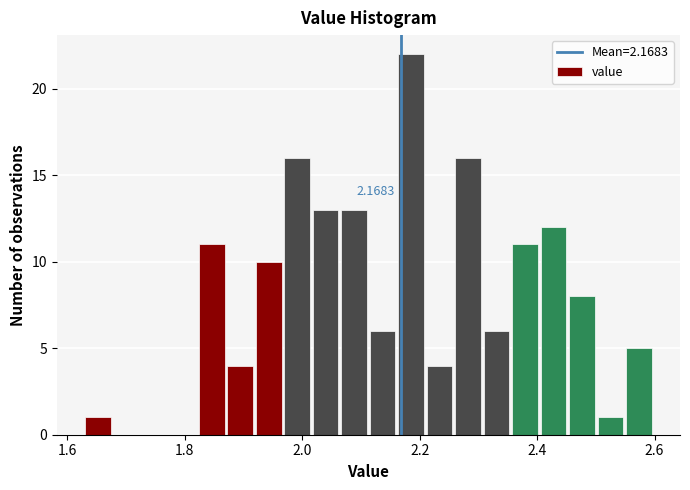

Around what value on the x-axis is the tallest bar? Give the approximate position of its centre, as read against the axis.

2.18